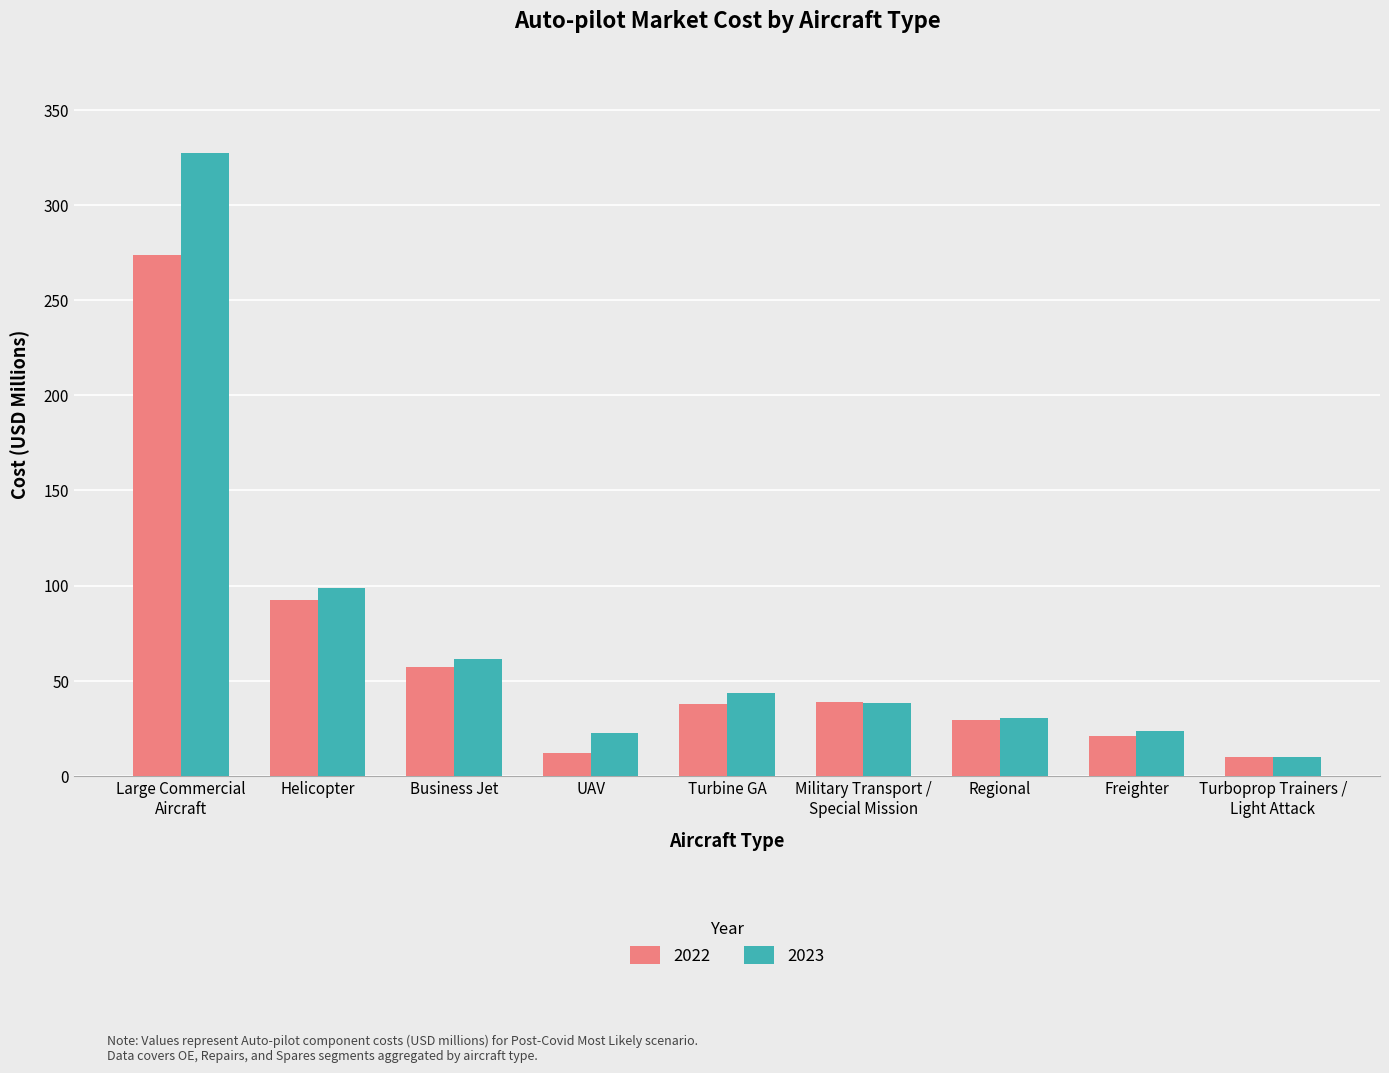

Count the number of categories in the chart.

9